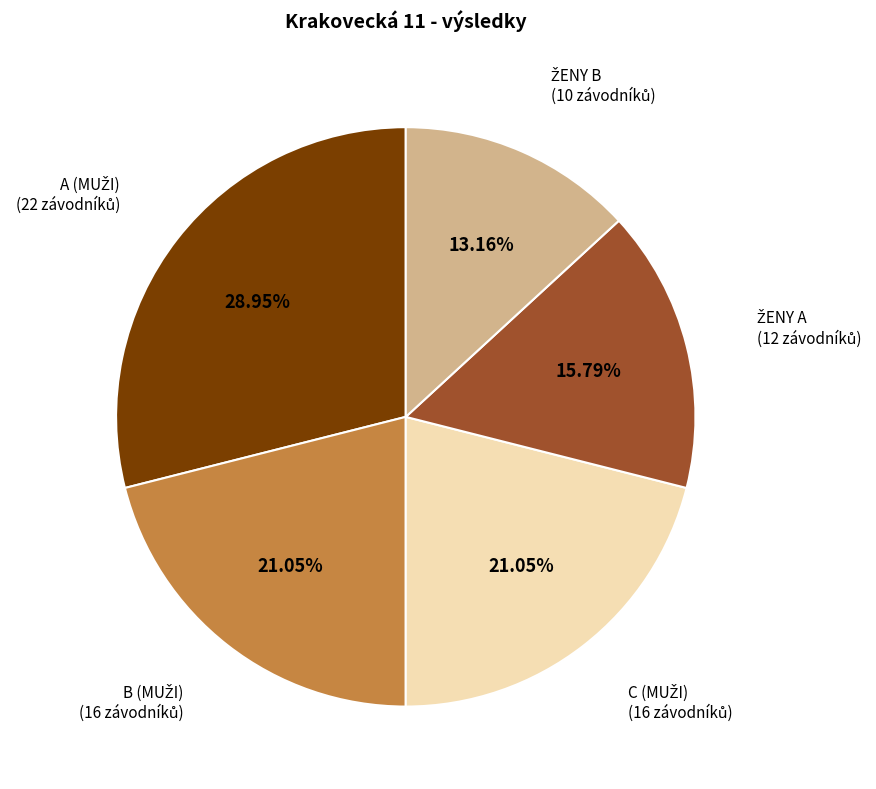

Is there a majority slice in this chart?

No